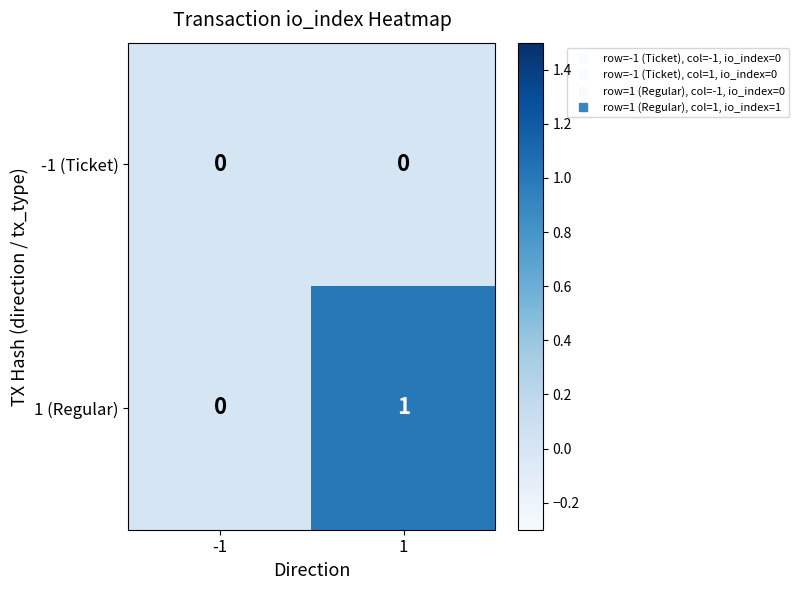

List the labels in order of 1 (Regular) value, largest first.

1, -1